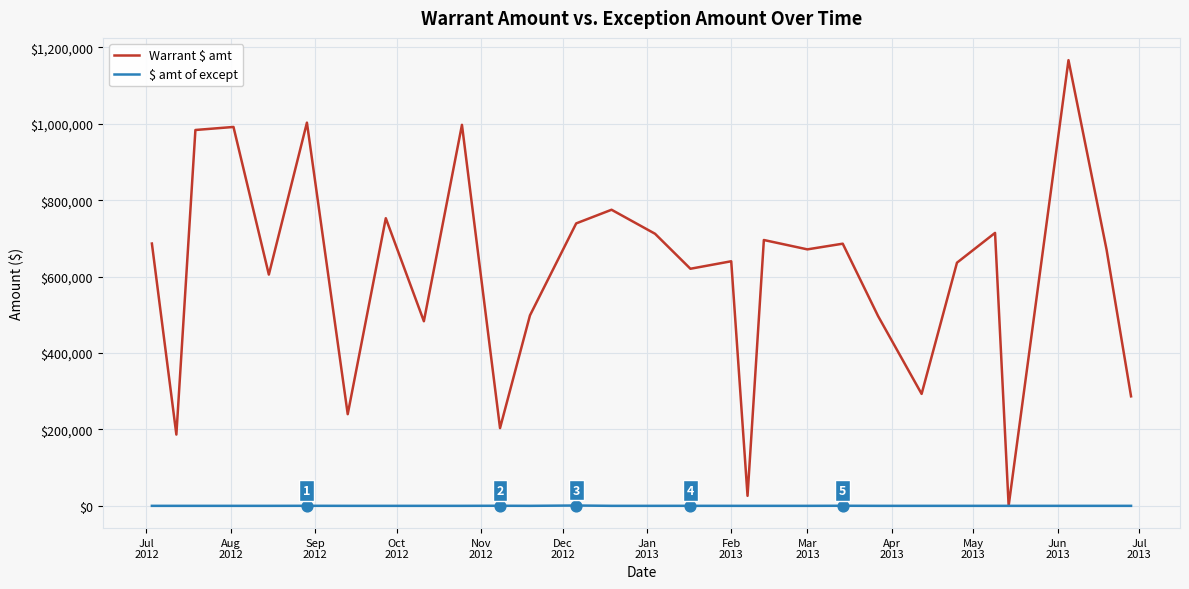

Which series has the widest spread of values?

Warrant $ amt